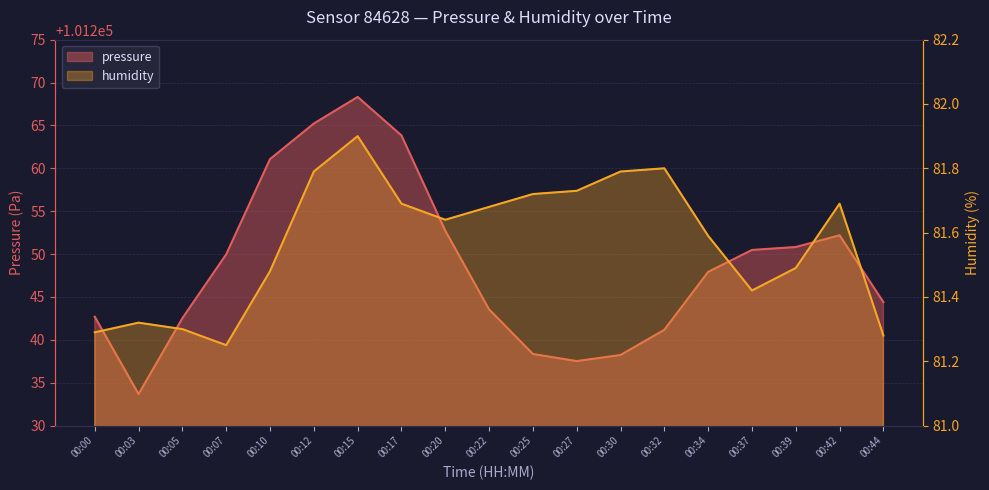

What is the maximum value shown in the chart?

101268.3